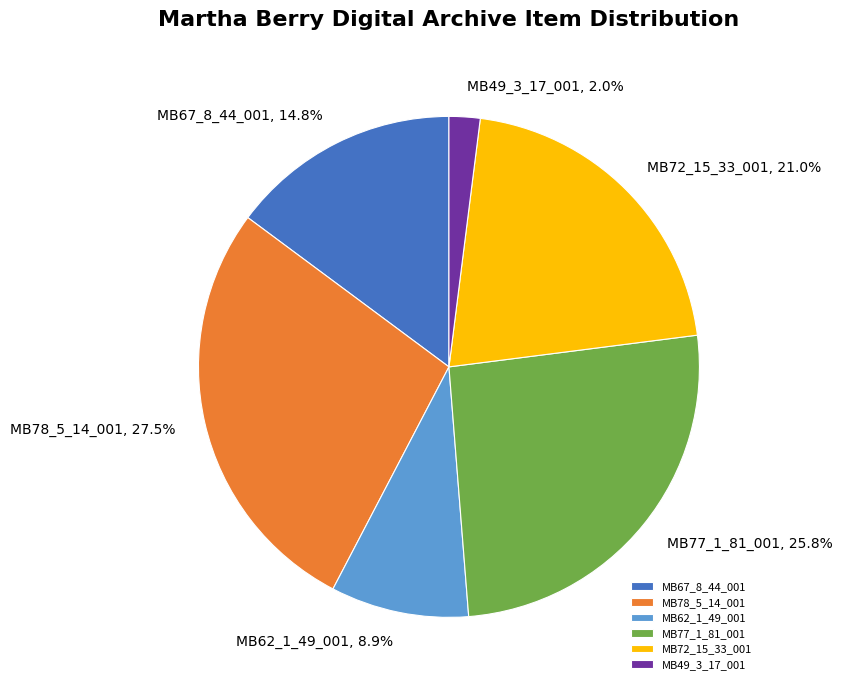

Does any single category account for the majority?

No